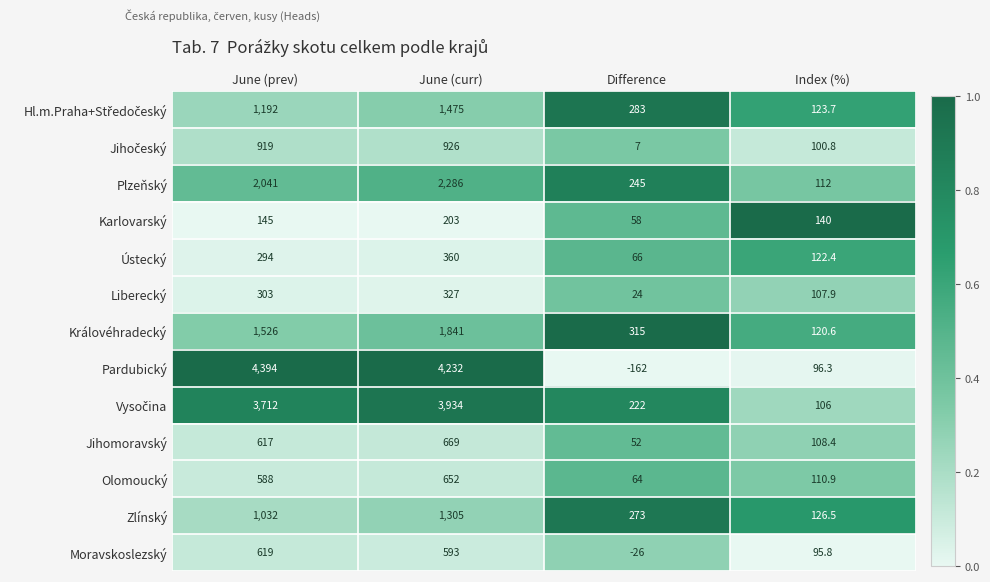

Which label corresponds to the smallest value in the chart?

Difference